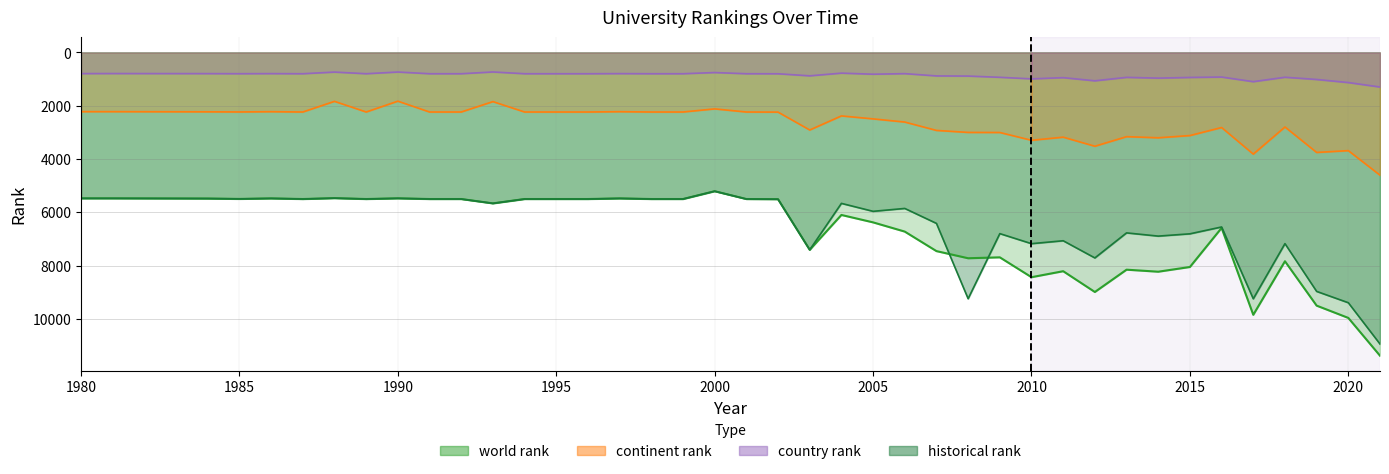

What are all the series names shown in the legend?

world rank, continent rank, country rank, historical rank